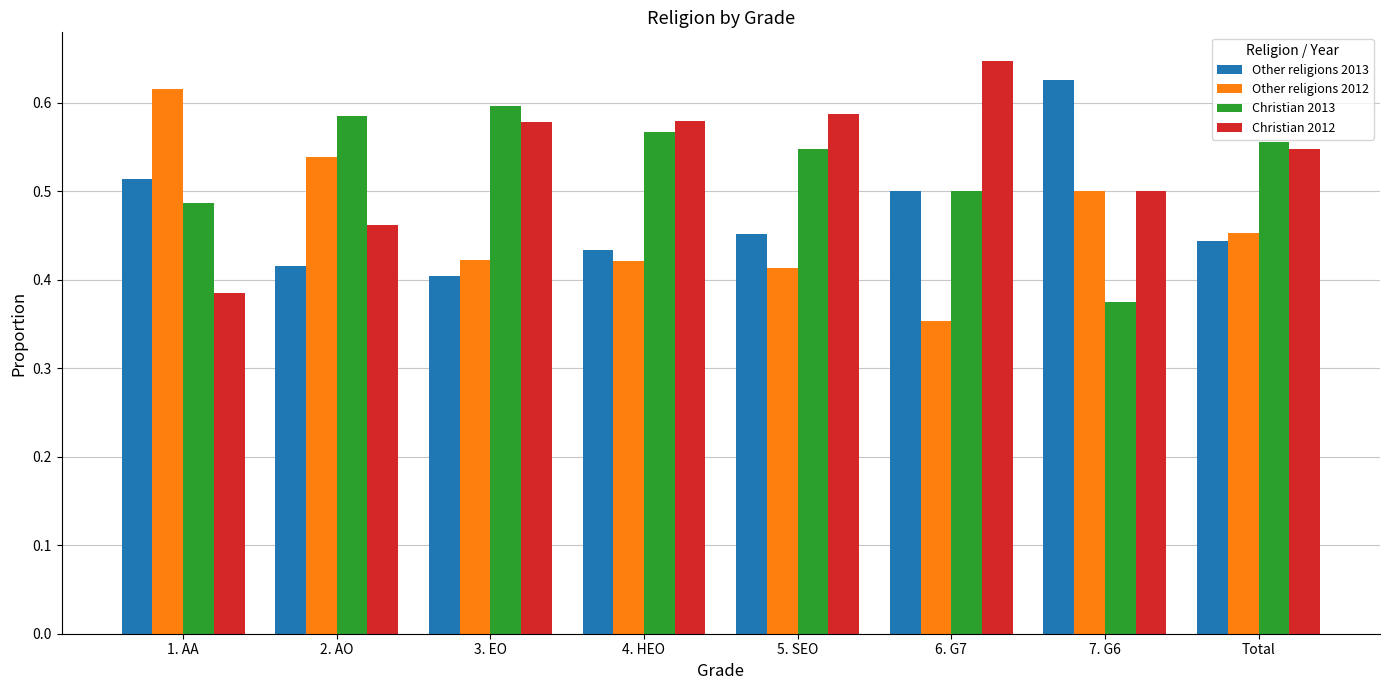

The Christian 2013 series shows 0.5 at 1. AA. True or false?

True